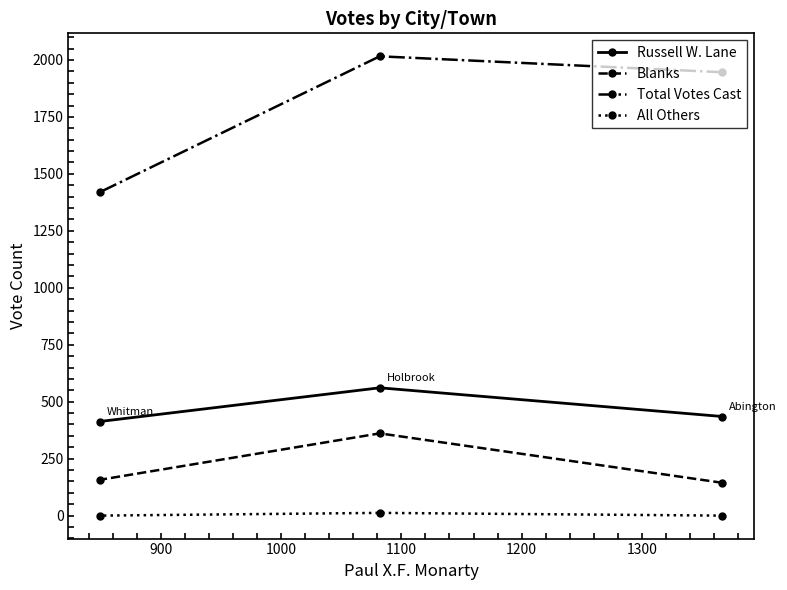

What is the difference between the maximum and minimum values in the Blanks series?

217